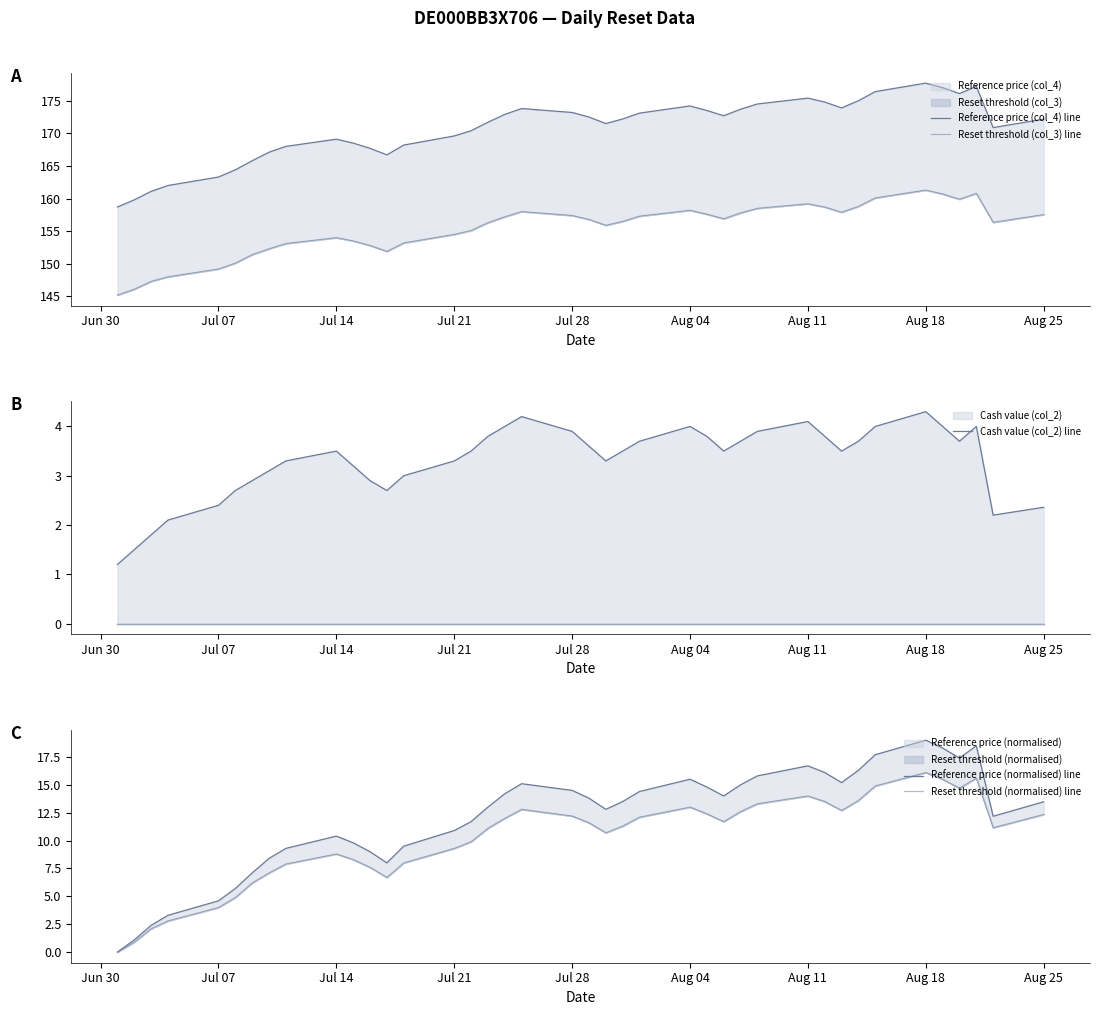

Reading left to right, what are all the values shown in this chart?

Reference price (col_4) line: 158.7	159.8	161.1	162.0	163.3	164.4	165.8	167.1	168.0	169.1	168.5	167.7	166.7	168.2	169.6	170.4	171.7	172.9	173.8	173.2	172.5	171.5	172.2	173.1	174.2	173.5	172.7	173.7	174.5	175.4	174.8	173.9	175.0	176.4	177.7	177.0	176.1	177.2	170.9	172.2
Reset threshold (col_3) line: 145.2	146.1	147.3	148.0	149.2	150.1	151.4	152.3	153.1	154.0	153.5	152.8	151.9	153.2	154.5	155.1	156.3	157.2	158.0	157.4	156.8	155.9	156.5	157.3	158.2	157.6	156.9	157.8	158.5	159.2	158.7	157.9	158.8	160.1	161.3	160.7	159.9	160.8	156.4	157.5
Cash value (col_2) line: 1.2	1.5	1.8	2.1	2.4	2.7	2.9	3.1	3.3	3.5	3.2	2.9	2.7	3.0	3.3	3.5	3.8	4.0	4.2	3.9	3.6	3.3	3.5	3.7	4.0	3.8	3.5	3.7	3.9	4.1	3.8	3.5	3.7	4.0	4.3	4.0	3.7	4.0	2.2	2.4
Reference price (normalised) line: 0.0	1.1	2.4	3.3	4.6	5.7	7.1	8.4	9.3	10.4	9.8	9.0	8.0	9.5	10.9	11.7	13.0	14.2	15.1	14.5	13.8	12.8	13.5	14.4	15.5	14.8	14.0	15.0	15.8	16.7	16.1	15.2	16.3	17.7	19.0	18.3	17.4	18.5	12.2	13.5
Reset threshold (normalised) line: 0.0	0.9	2.1	2.8	4.0	4.9	6.2	7.1	7.9	8.8	8.3	7.6	6.7	8.0	9.3	9.9	11.1	12.0	12.8	12.2	11.6	10.7	11.3	12.1	13.0	12.4	11.7	12.6	13.3	14.0	13.5	12.7	13.6	14.9	16.1	15.5	14.7	15.6	11.2	12.3